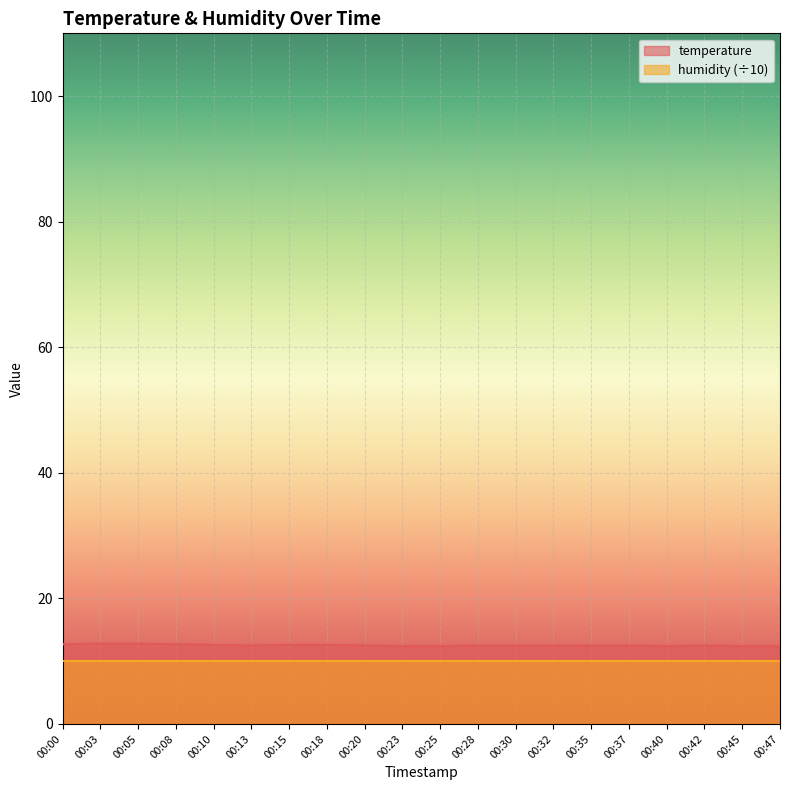

Does the chart display data point markers on the line(s)?

No